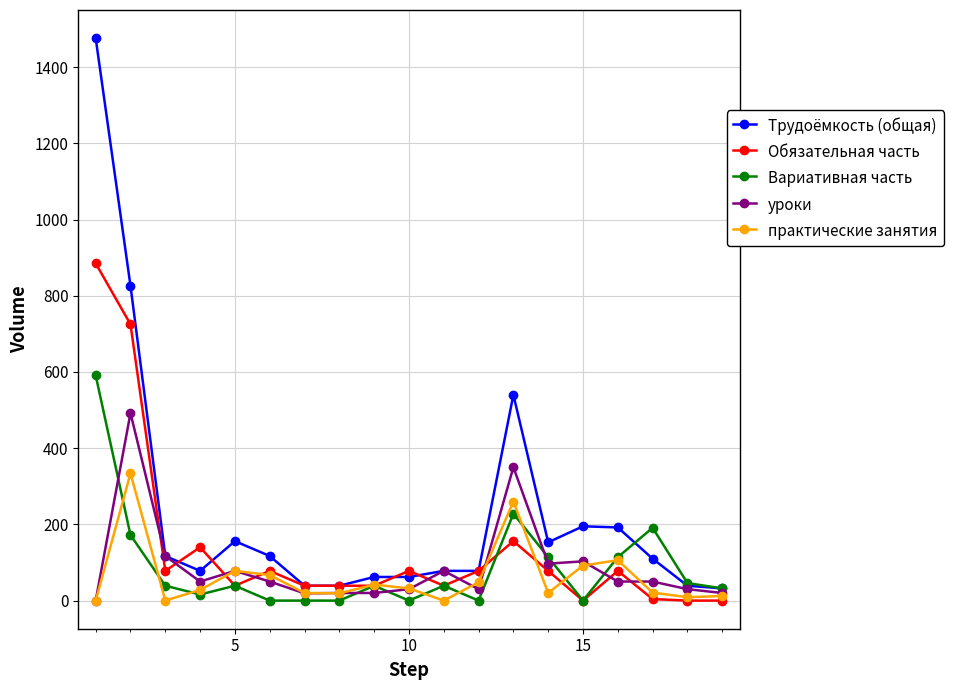

How many series are shown in this chart?

5